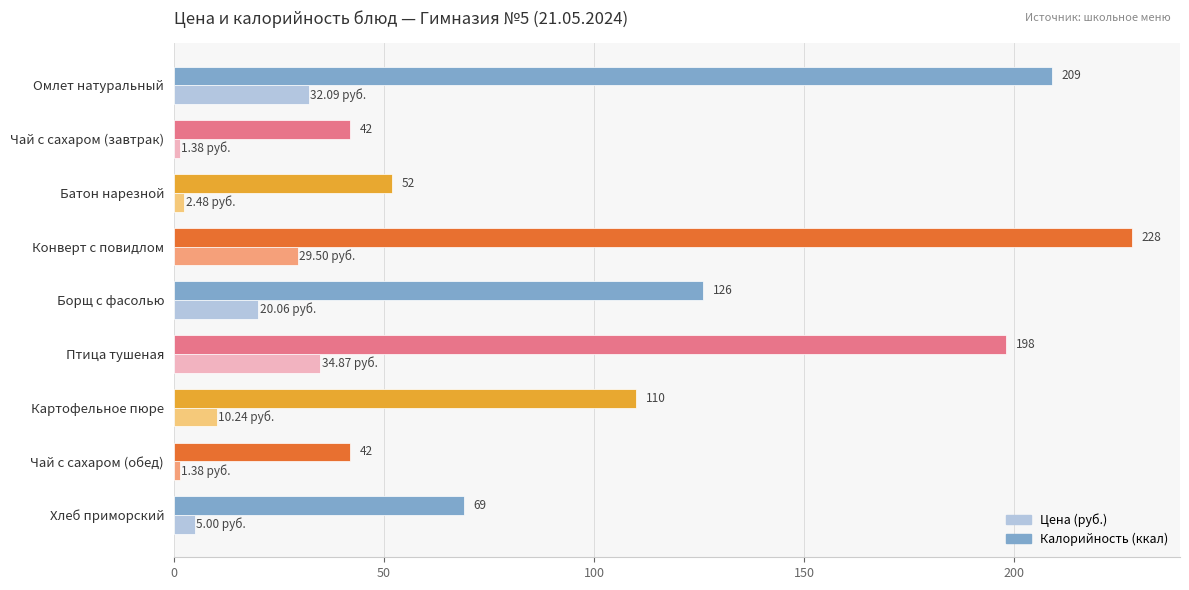

At which category does the chart reach its peak across all series?

Конверт с повидлом